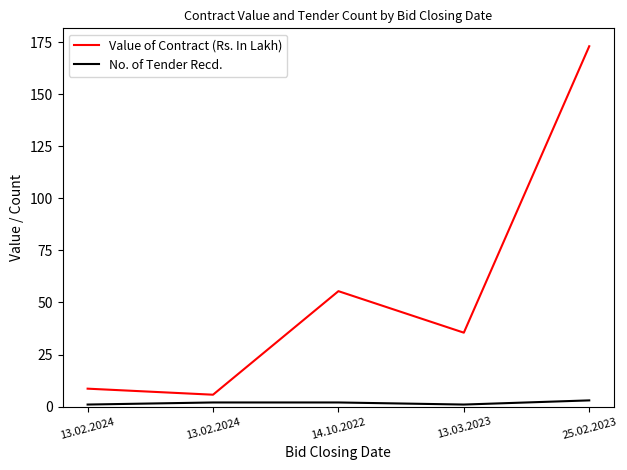

Does the chart have visible grid lines?

No